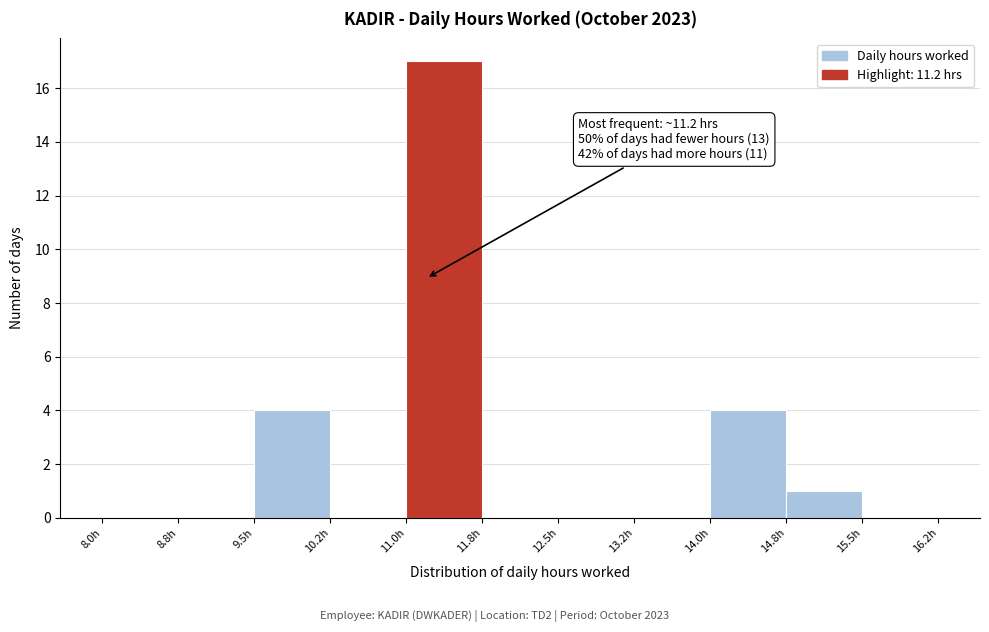

Over which range of the x-axis is the bar tallest?

11.00 to 11.75